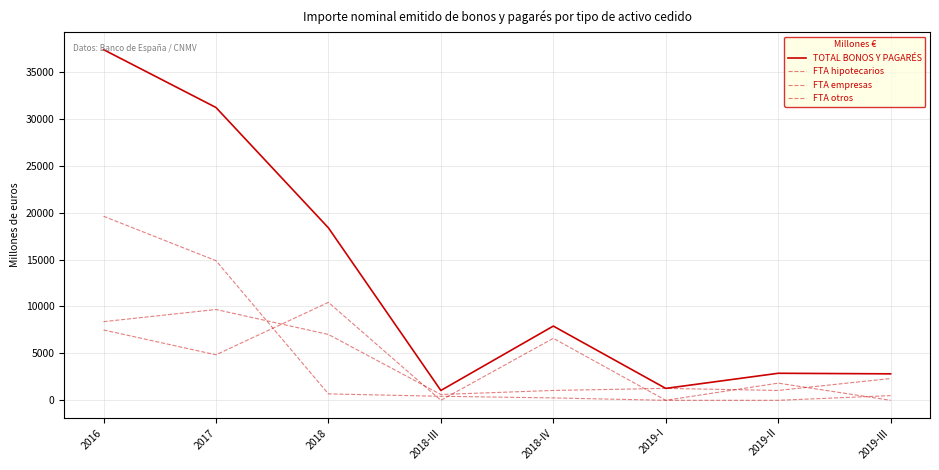

How many lines are shown in the chart?

4